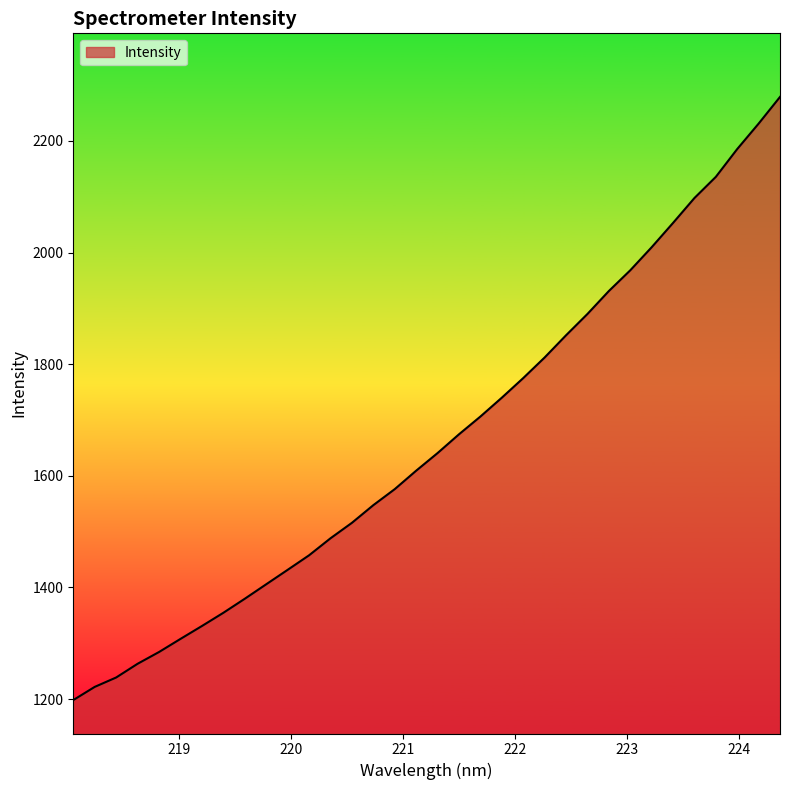

What is the difference between the maximum and minimum values?

1080.9